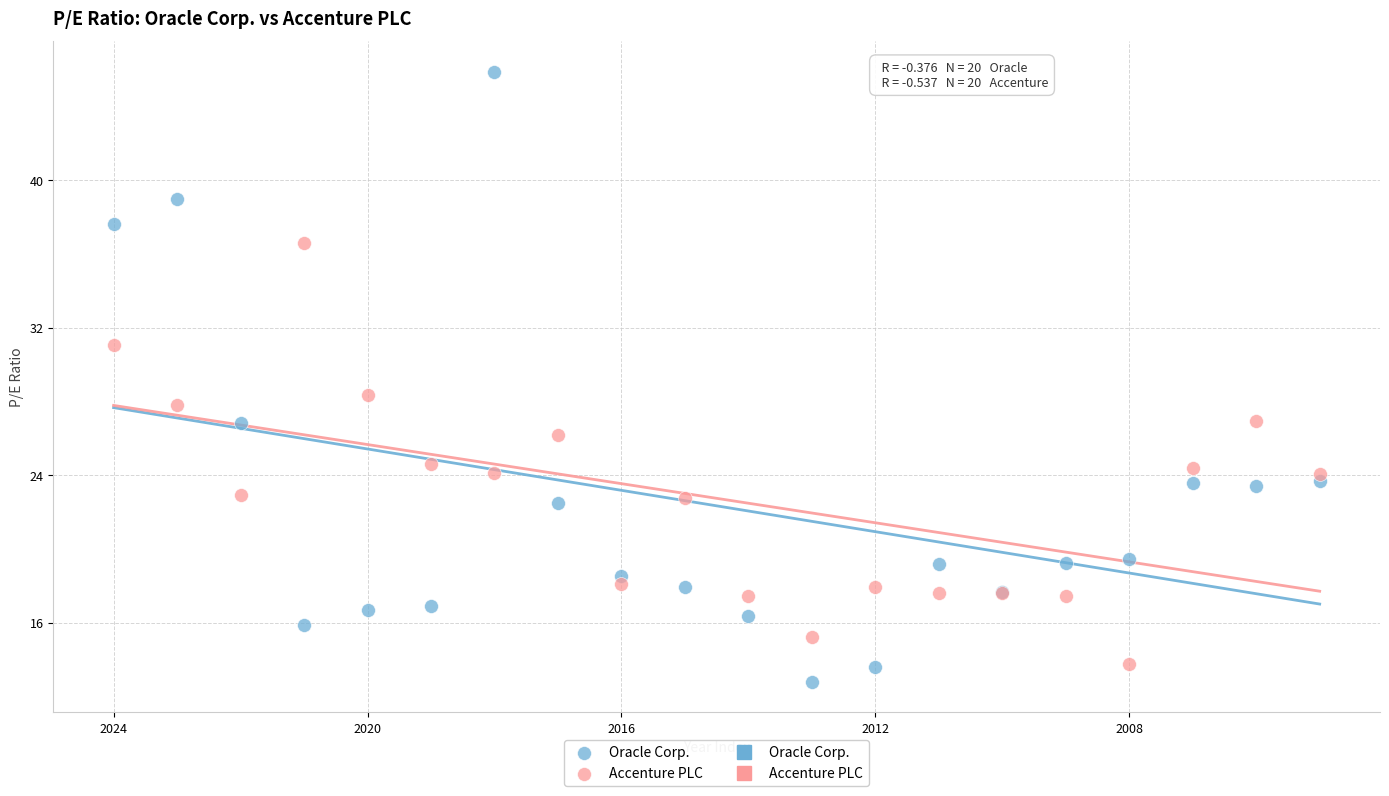

Which series reaches the maximum Y coordinate?

Oracle Corp.